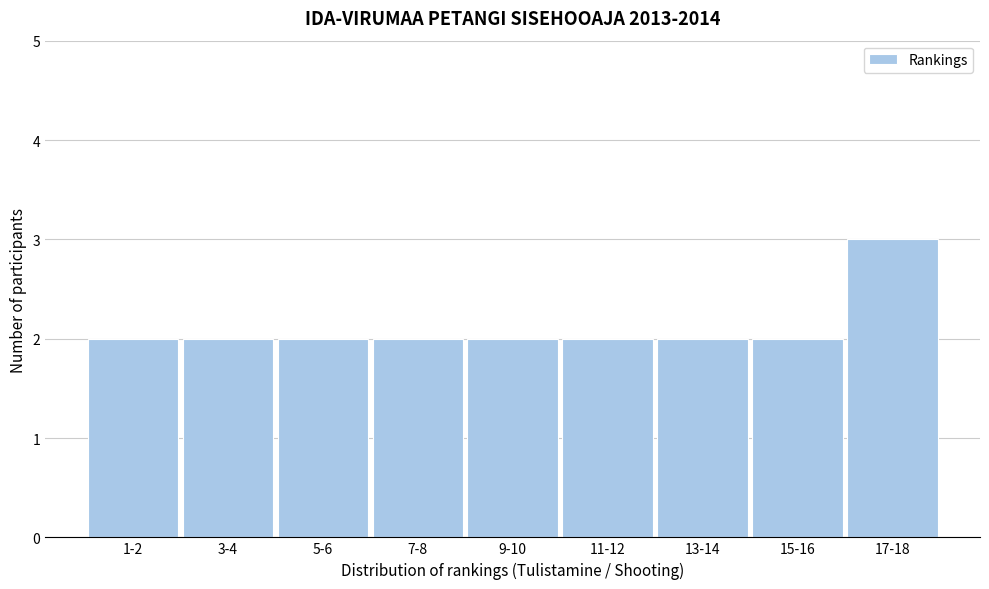

Reading left to right, list all the values displayed in this chart.

2	2	2	2	2	2	2	2	3